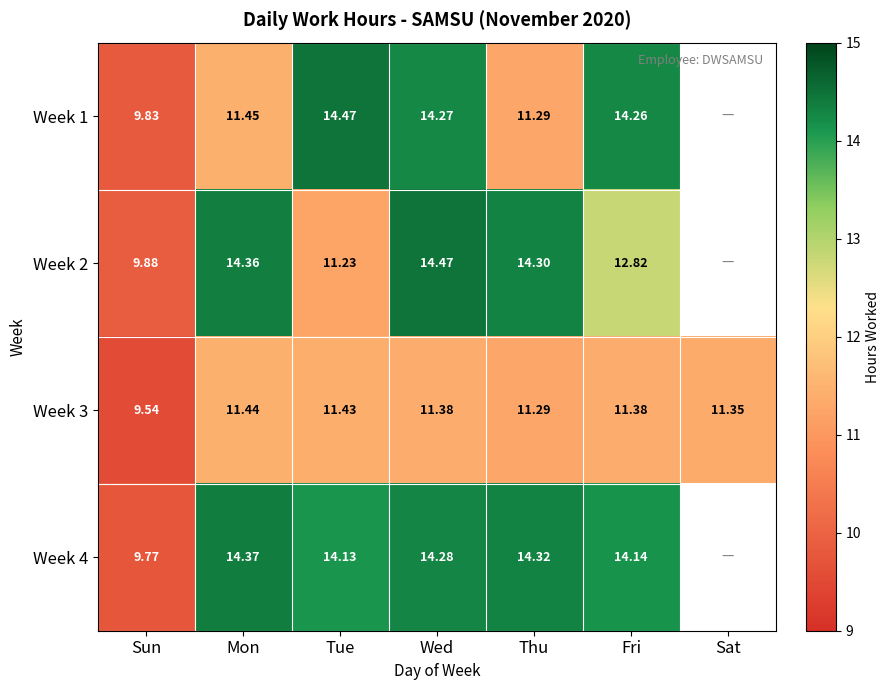

What is the difference between the maximum and minimum values in the Week 3 series?

1.9